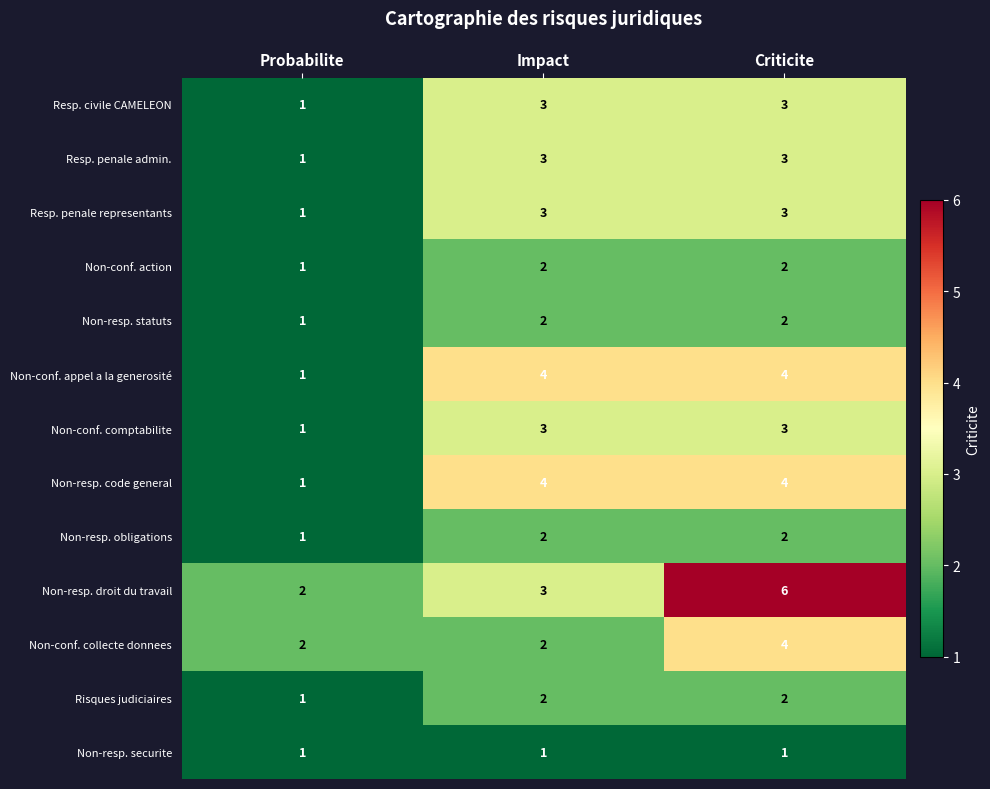

What is the spread (max minus min) of values at Impact?

3